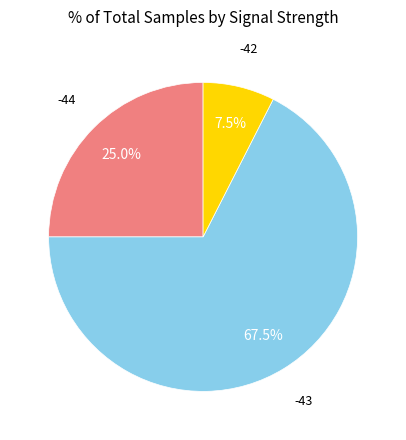

Does any single category account for the majority?

Yes